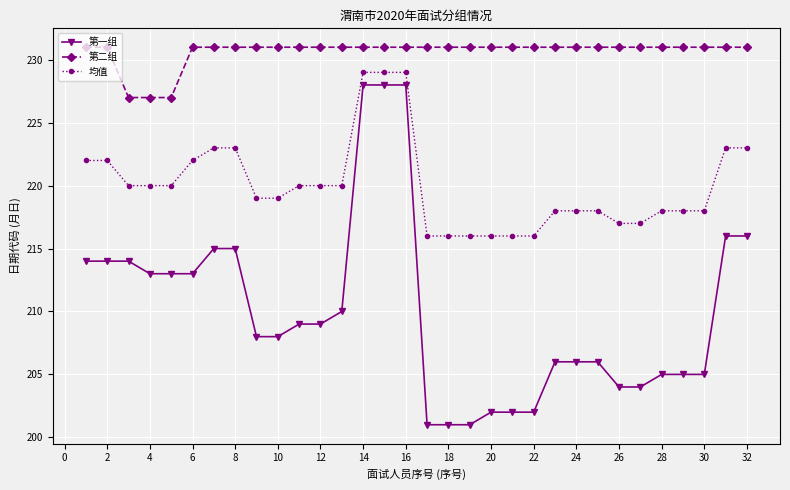

List the series in order of their peak value, highest first.

第二组, 均值, 第一组